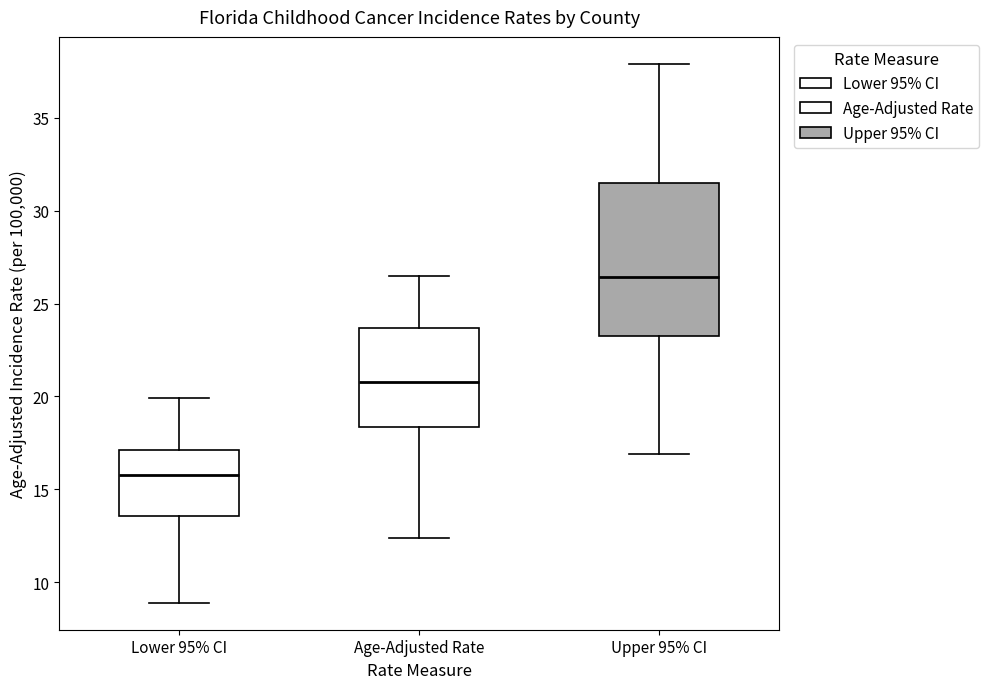

Comparing the boxes themselves (not the whiskers), which one is the tallest?

Upper 95% CI